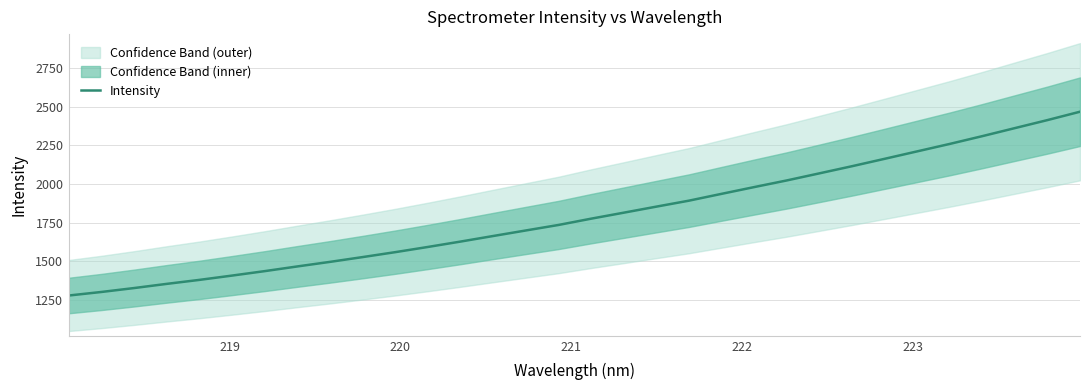

Is it true that the value at 15 is 2460.8?

False